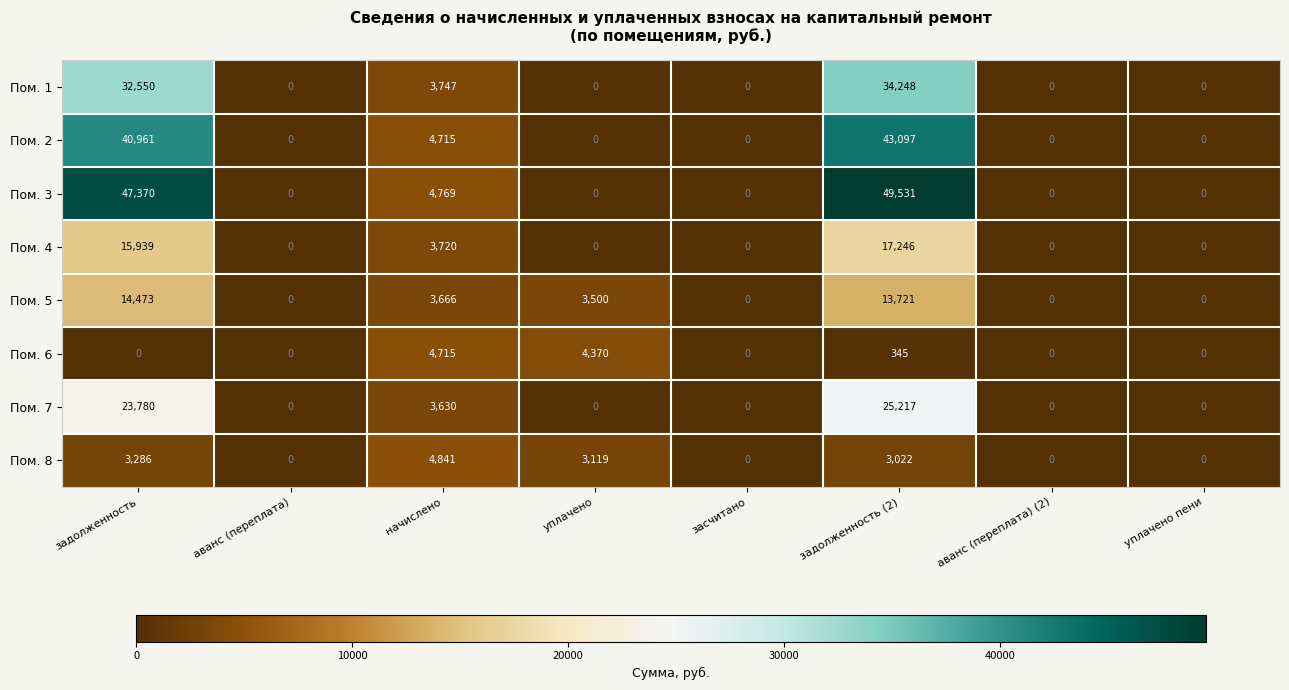

Count the number of data series in this chart.

8